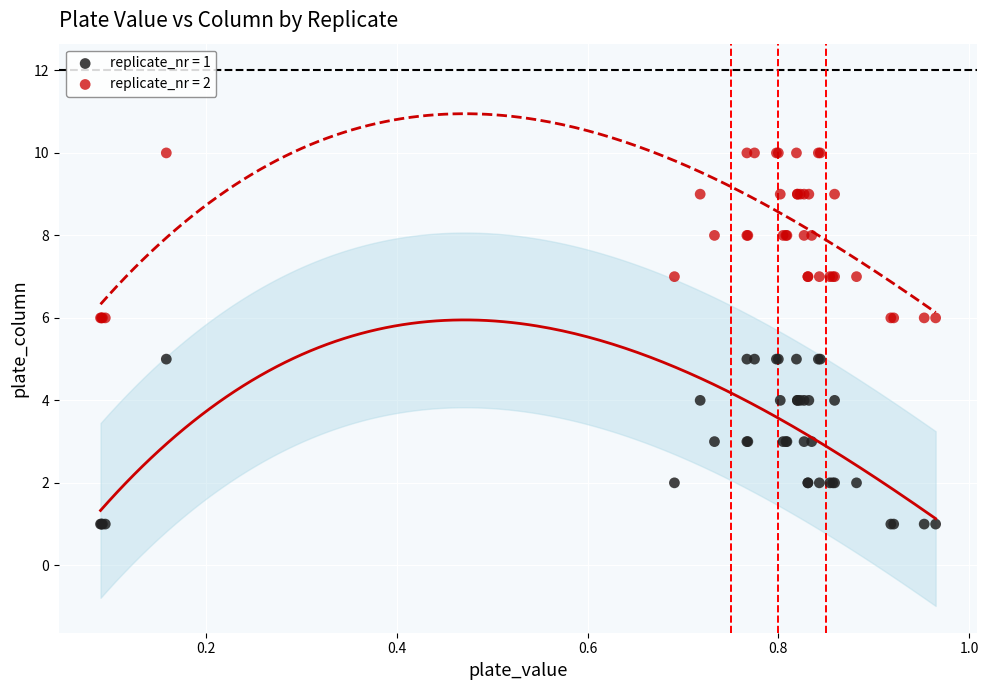

Which series reaches the maximum Y coordinate?

replicate_nr = 2